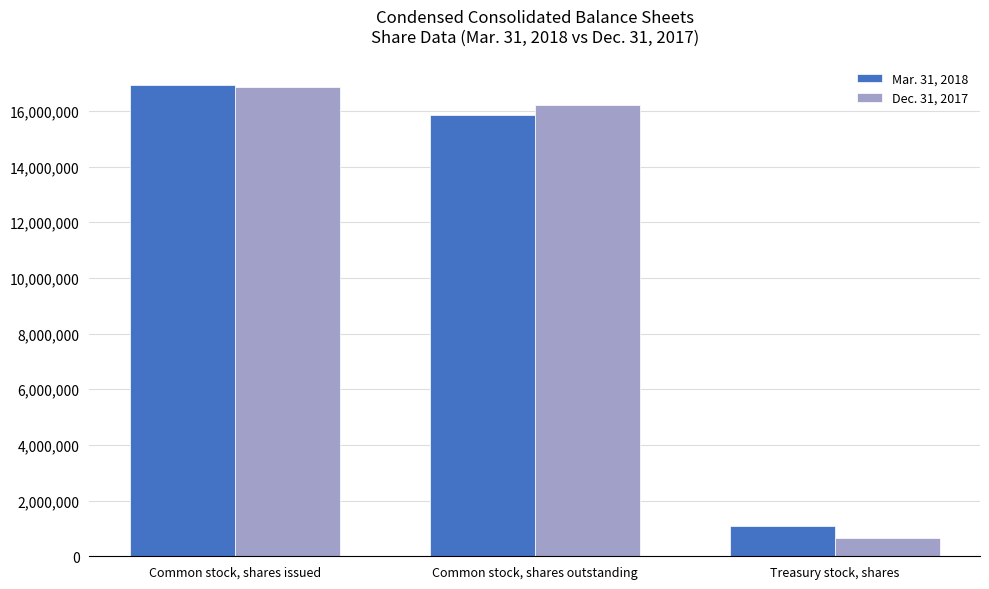

What is the spread (max minus min) of values at Common stock, shares issued?

68889